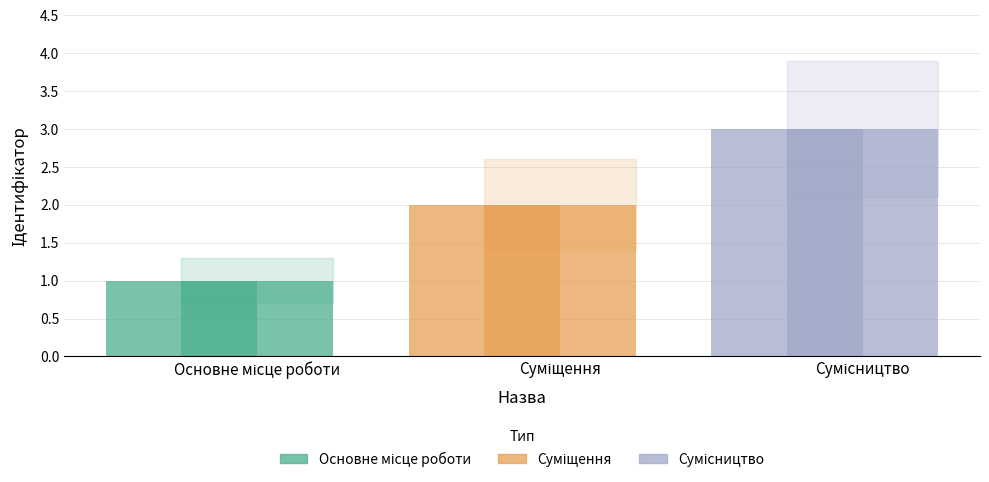

At which label does the data first exceed 2?

Сумісництво